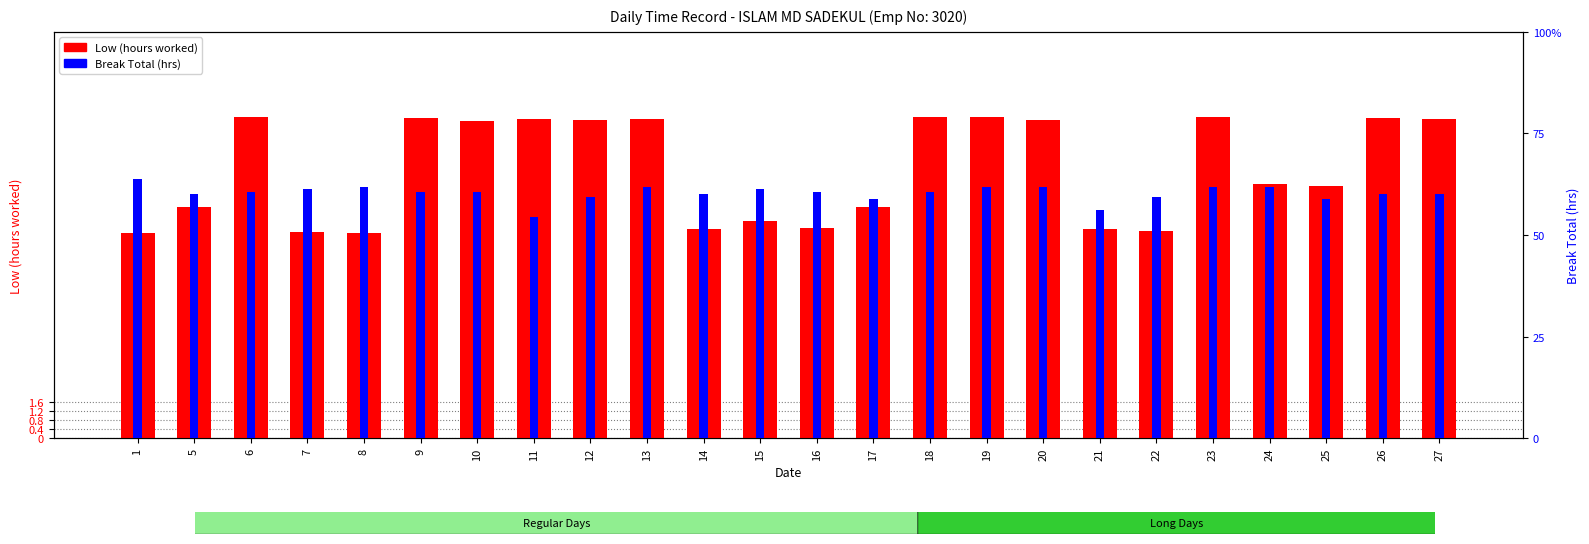

What is the difference between the maximum and minimum values in the Low (hours worked) series?

5.2